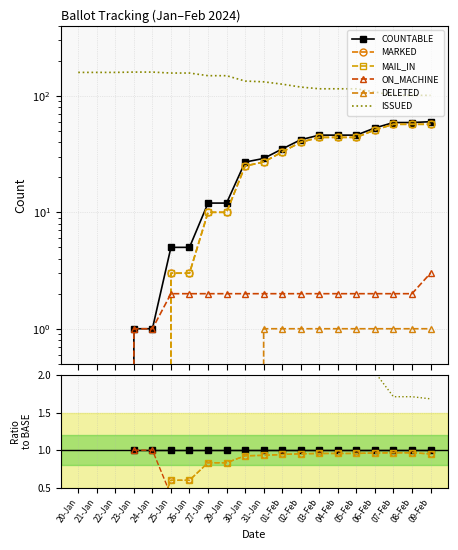

Rank the series at 06-Feb from highest to lowest value.

ISSUED, COUNTABLE, MARKED, MAIL_IN, ON_MACHINE, DELETED